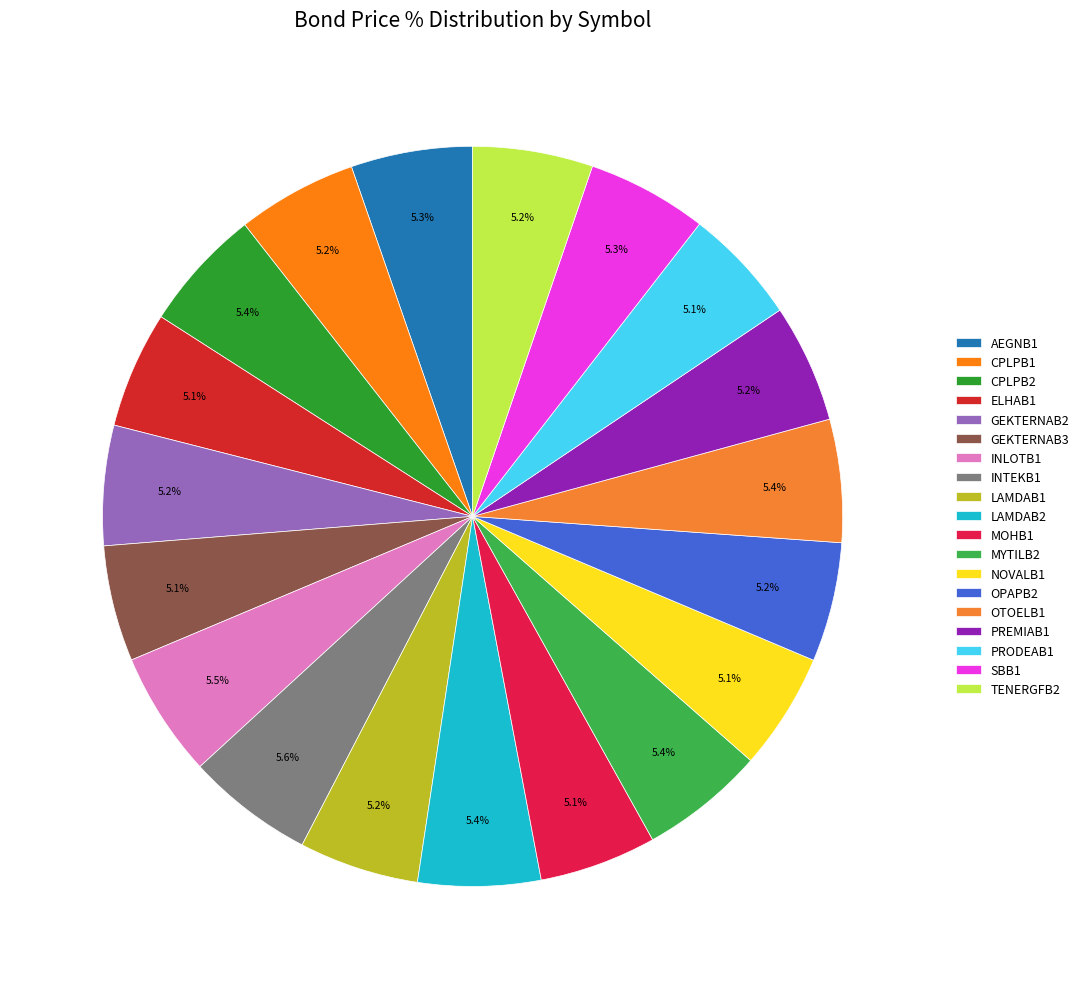

Is it true that ELHAB1 is 1% of the pie?

False